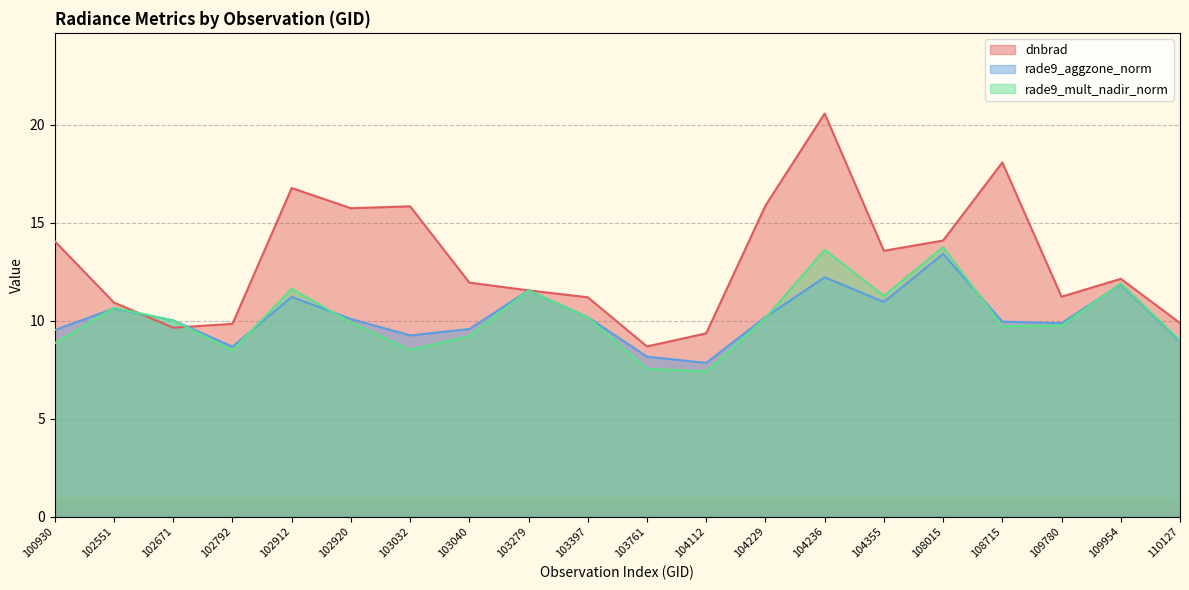

Rank the series by their maximum value, from lowest to highest.

rade9_aggzone_norm, rade9_mult_nadir_norm, dnbrad